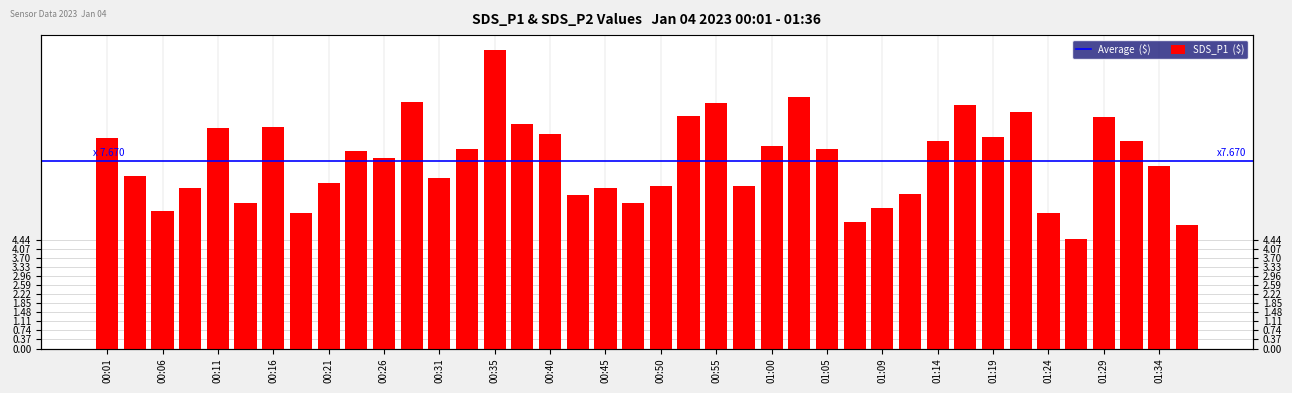

At which label is the value closest to 8?

00:23